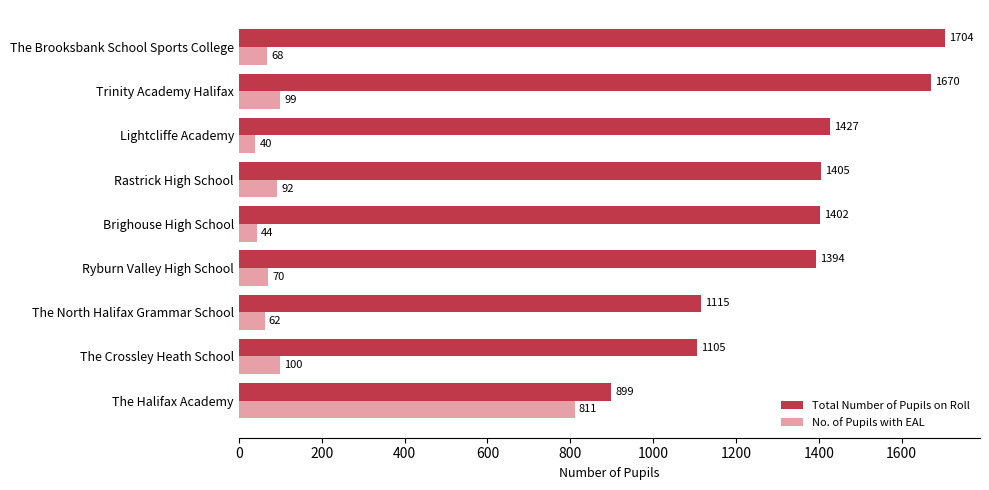

Rank the series by their maximum value, from lowest to highest.

No. of Pupils with EAL, Total Number of Pupils on Roll